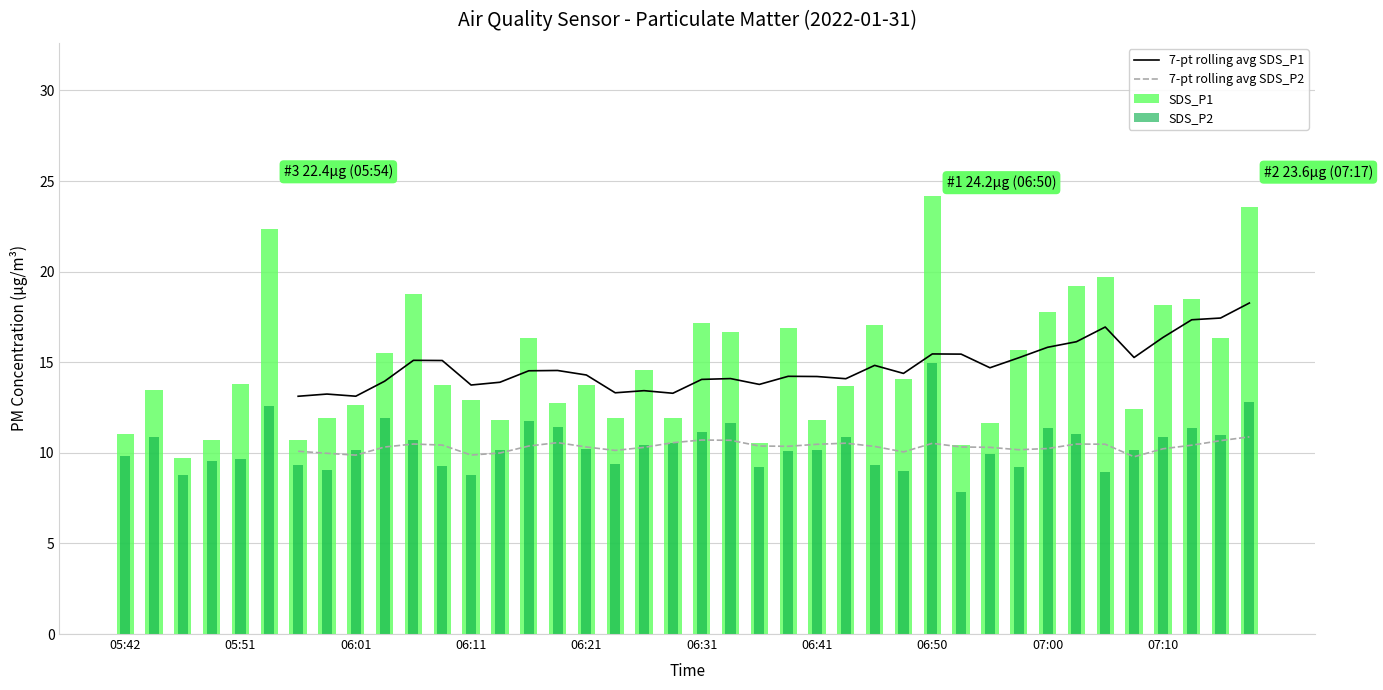

How many distinct data groups are displayed?

4